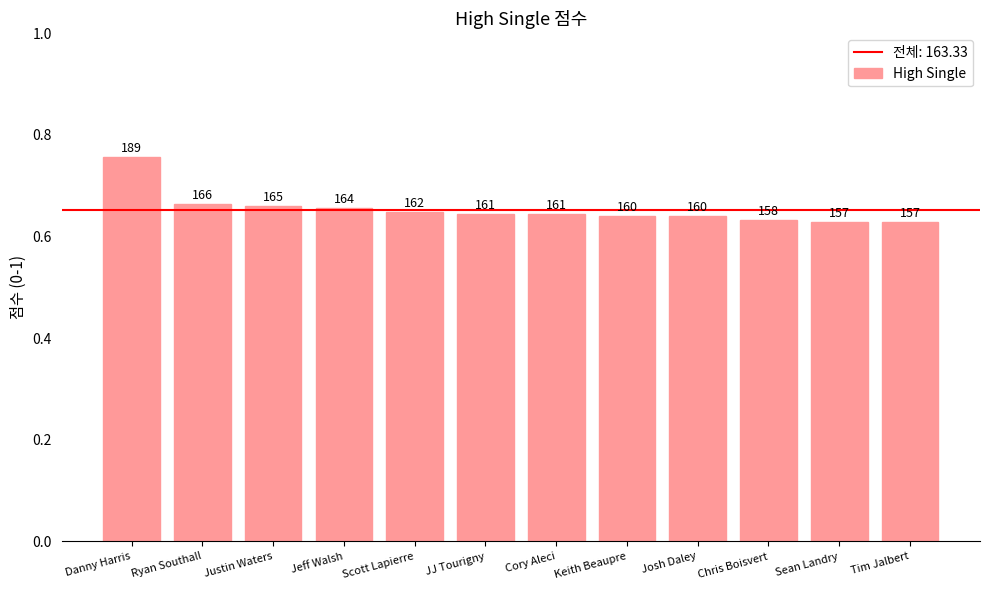

What is the change in value from Ryan Southall to Keith Beaupre?

-6